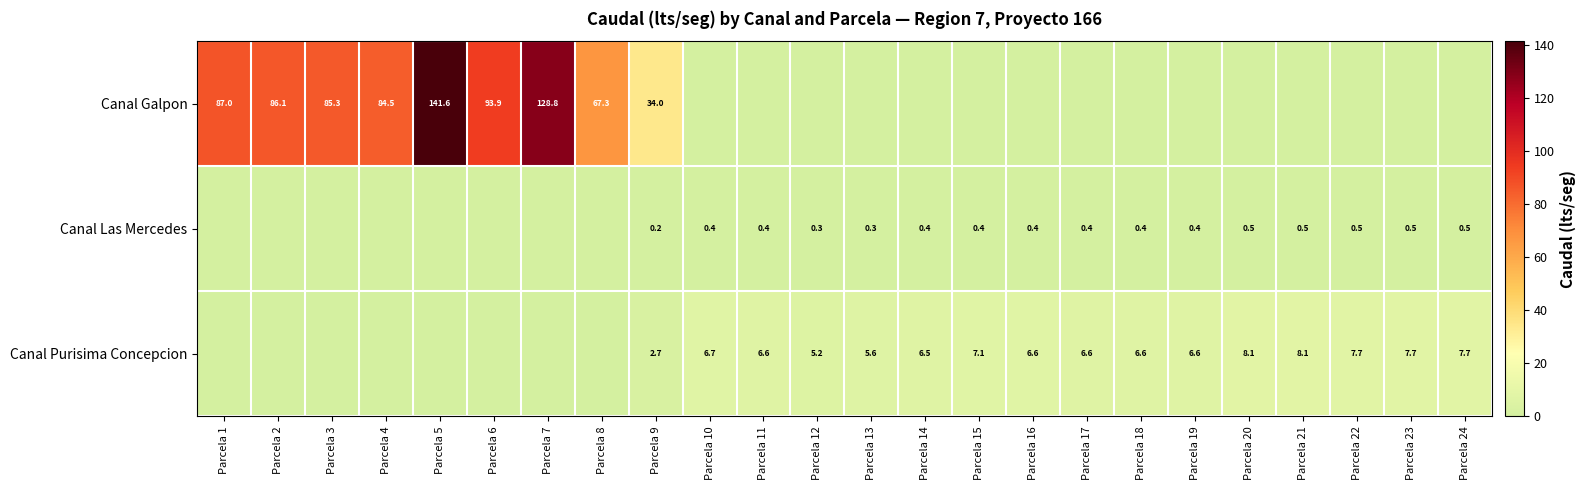

The Canal Galpon series shows 128.8 at Parcela 7. True or false?

True